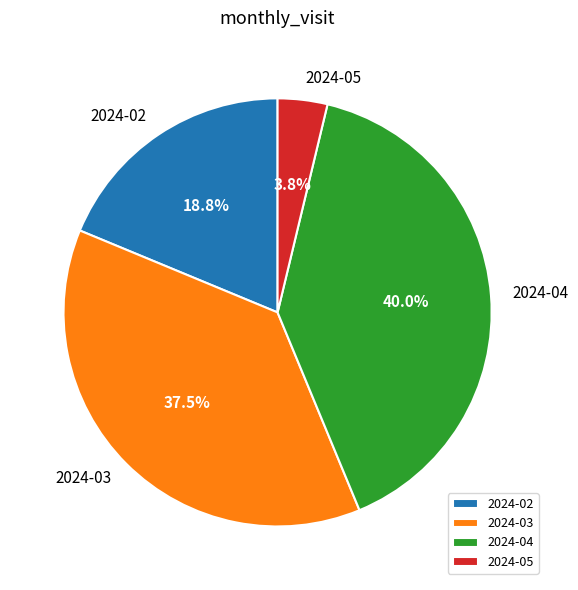

Rank the categories by value from lowest to highest.

2024-05, 2024-02, 2024-03, 2024-04